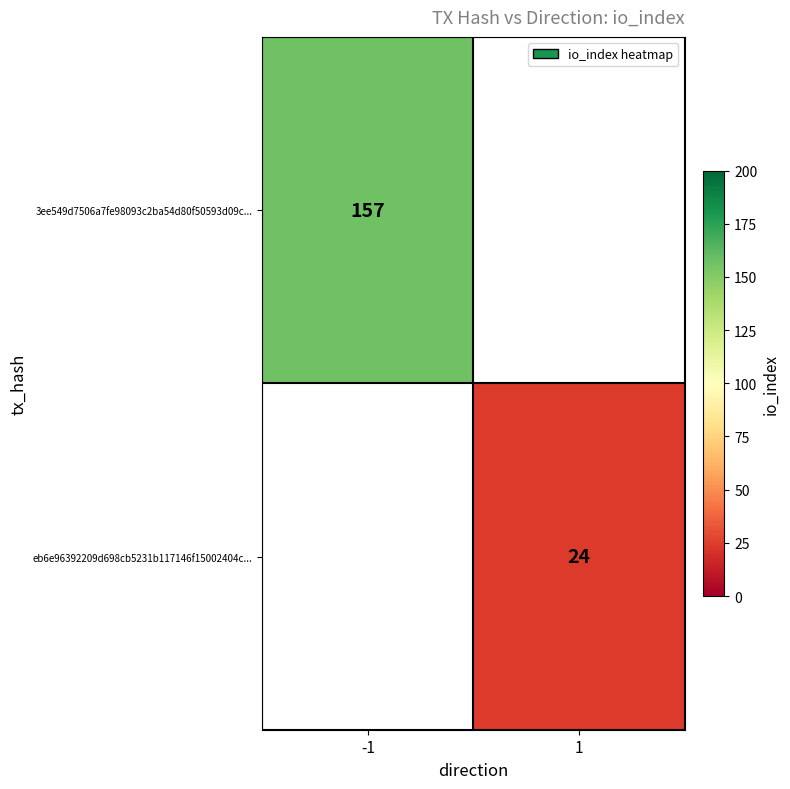

Is the value of eb6e96392209d698cb5231b117146f15002404c... at 1 greater than the value of 3ee549d7506a7fe98093c2ba54d80f50593d09c... at 1?

No